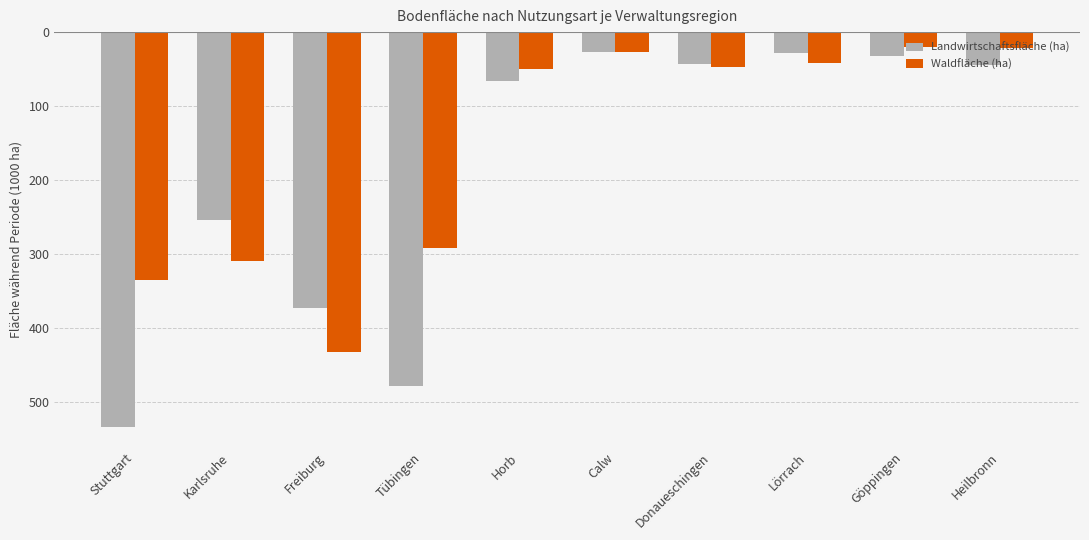

What are all the series names shown in the legend?

Landwirtschaftsfläche (ha), Waldfläche (ha)